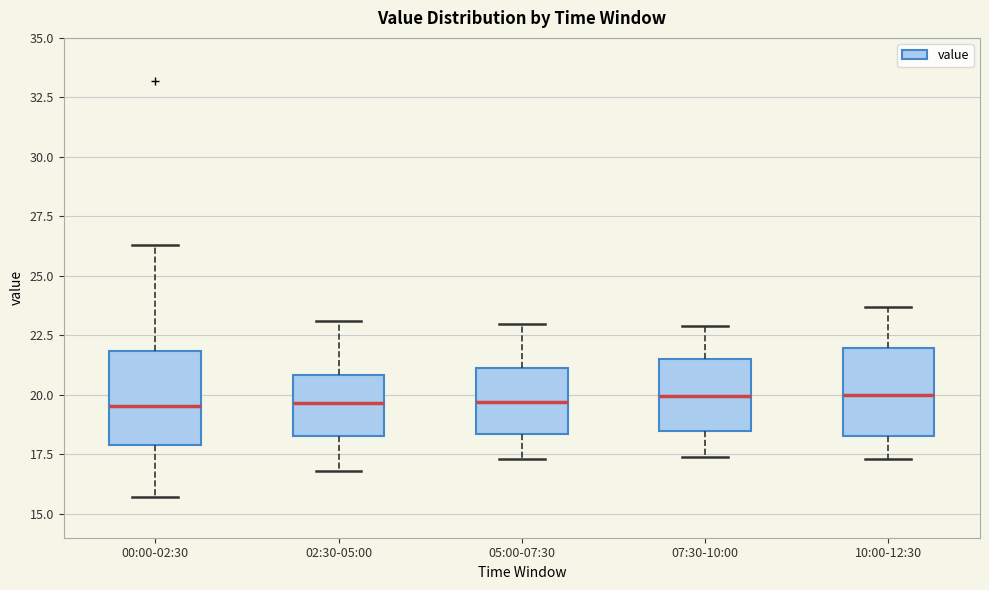

Reading left to right, transcribe this box plot: for each box, give where its median line is, the range the box spans, and where its two whiskers end, as read against the y-axis. The values are not printed on the chart, so give them approximately, as read against the axis.

00:00-02:30: median 19.5, box 18.0 to 22.0, whiskers 15.5 to 26.5
02:30-05:00: median 19.5, box 18.5 to 21.0, whiskers 17.0 to 23.0
05:00-07:30: median 19.5, box 18.5 to 21.0, whiskers 17.5 to 23.0
07:30-10:00: median 20.0, box 18.5 to 21.5, whiskers 17.5 to 23.0
10:00-12:30: median 20.0, box 18.5 to 22.0, whiskers 17.5 to 23.5